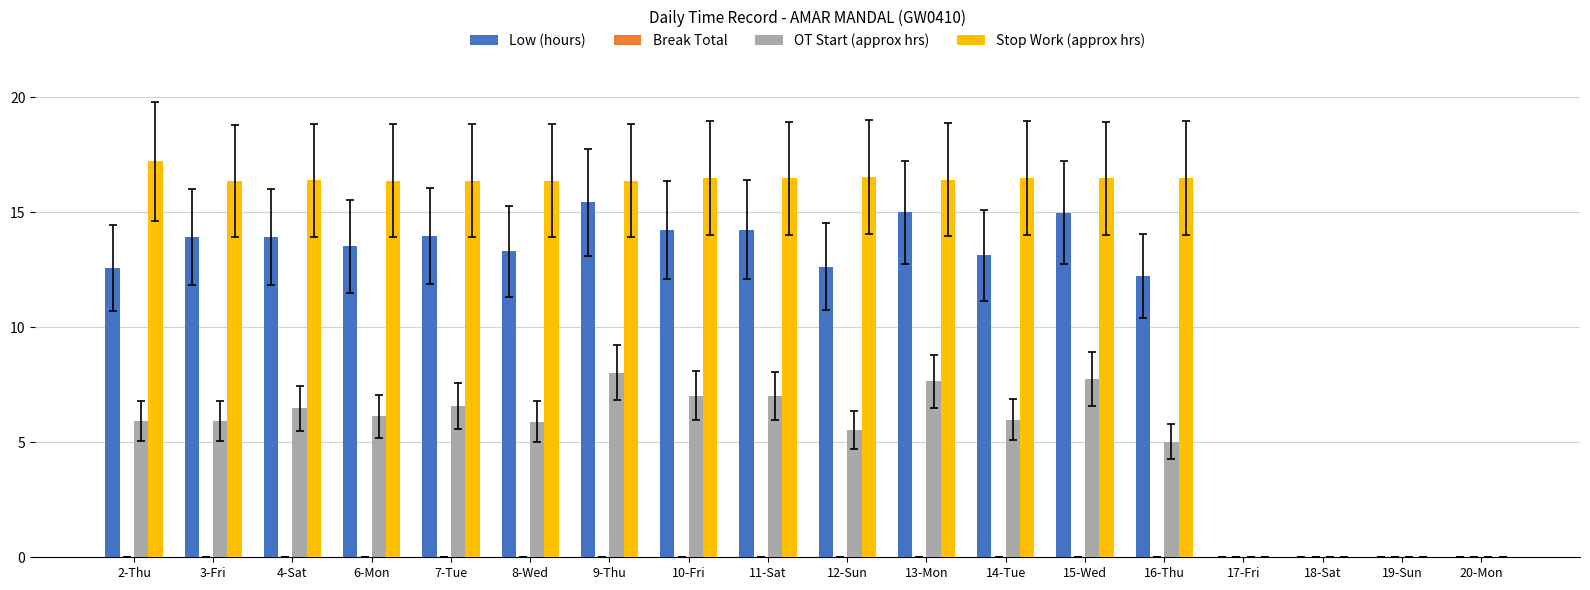

Which label corresponds to the largest value in the chart?

2-Thu